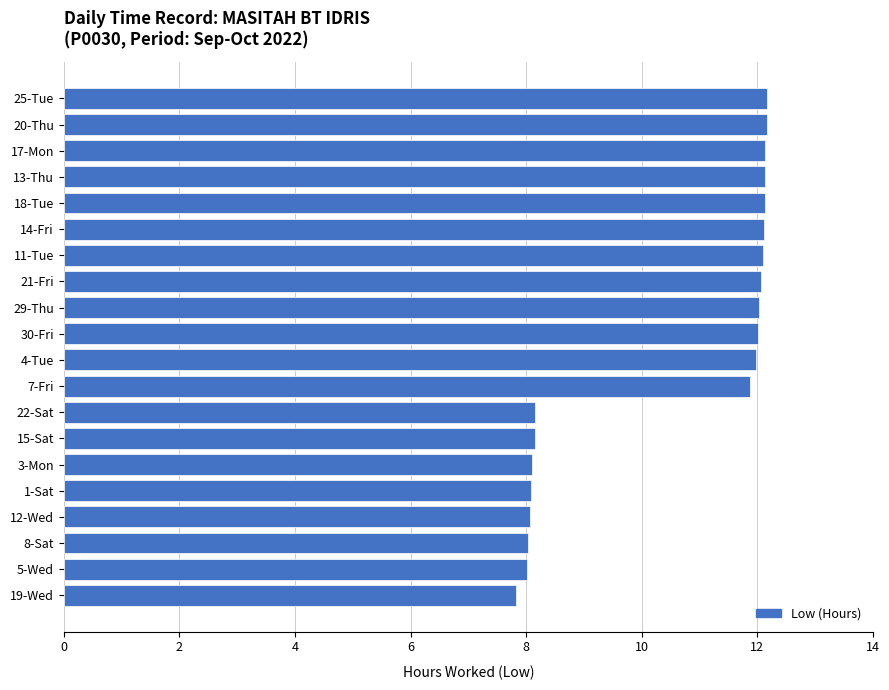

How many bars are there in total?

20